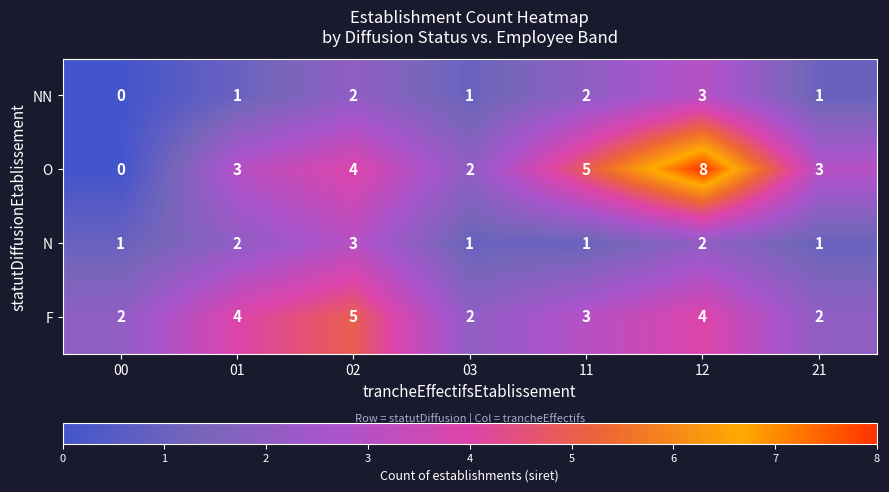

What is the total value across all series at 12?

17